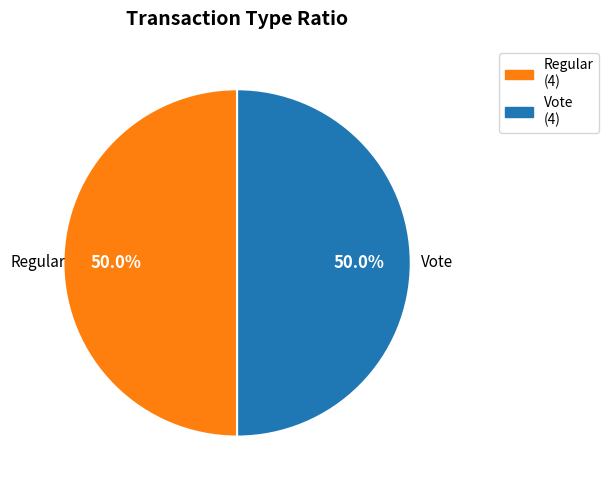

What is the ratio of the value at Vote (4) to the value at Regular (4)?

1.0